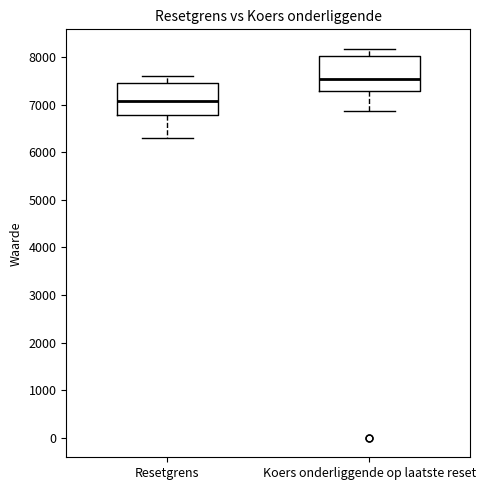

Where is the upper edge of the box for Resetgrens on the y-axis? The values are not printed on the chart, so give them approximately, as read against the axis.

7400